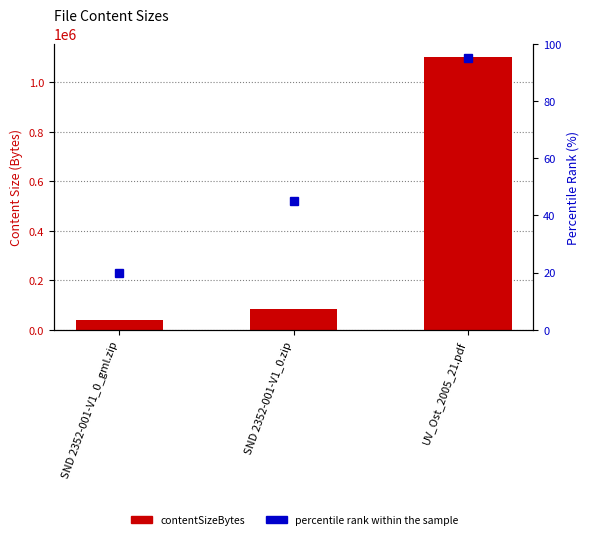

Which has a higher value, SND 2352-001-V1_0.zip or SND 2352-001-V1_0_gml.zip?

SND 2352-001-V1_0.zip